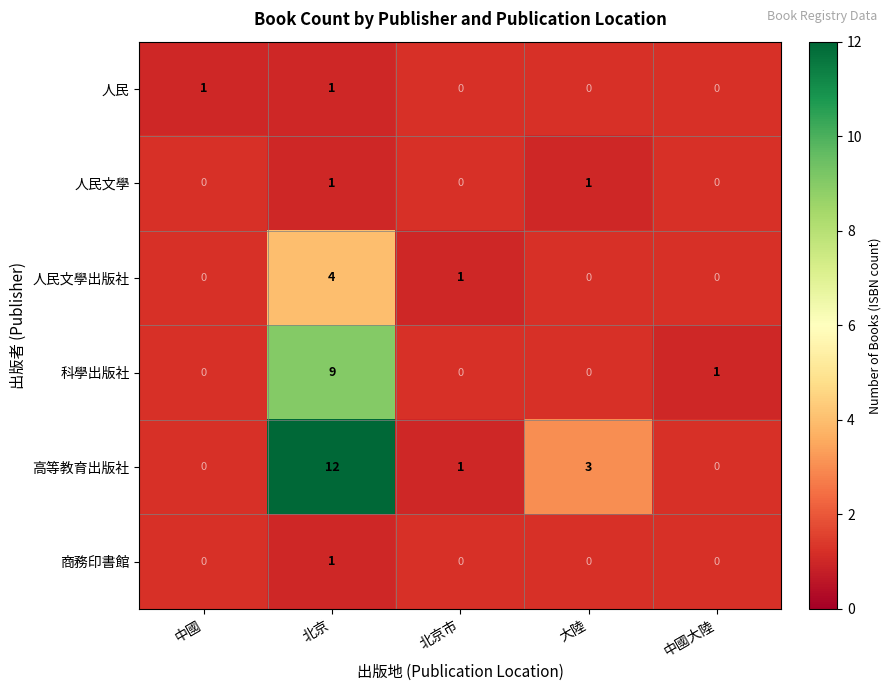

How many values in 高等教育出版社 are above zero?

3